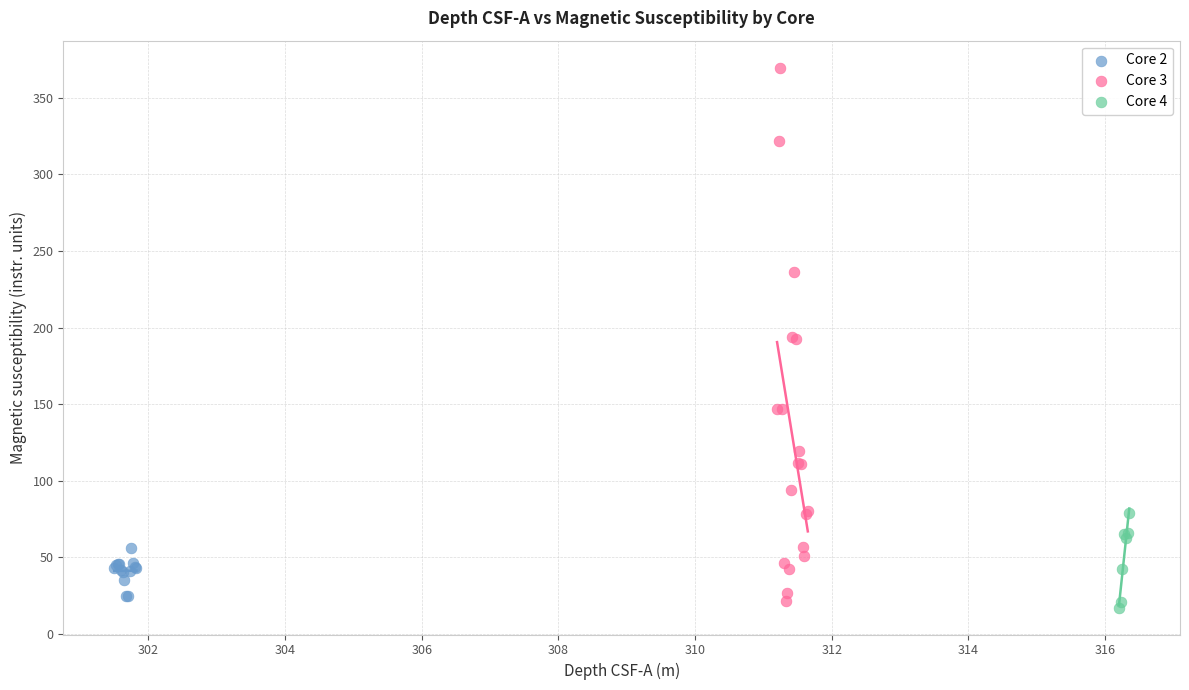

What are all the series names shown in the legend?

Core 2, Core 3, Core 4